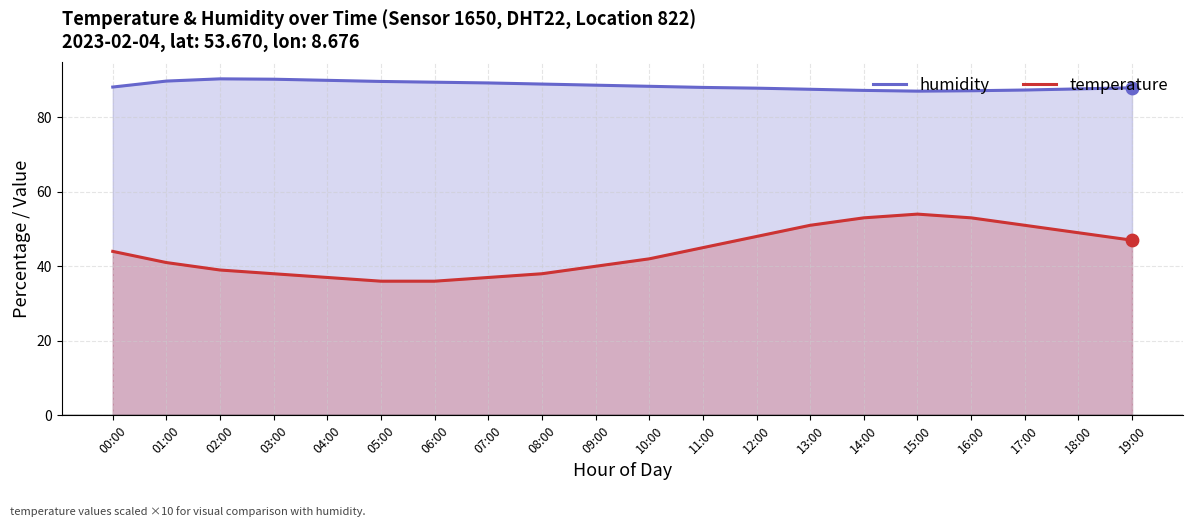

Which series contains the lowest Y value?

temperature